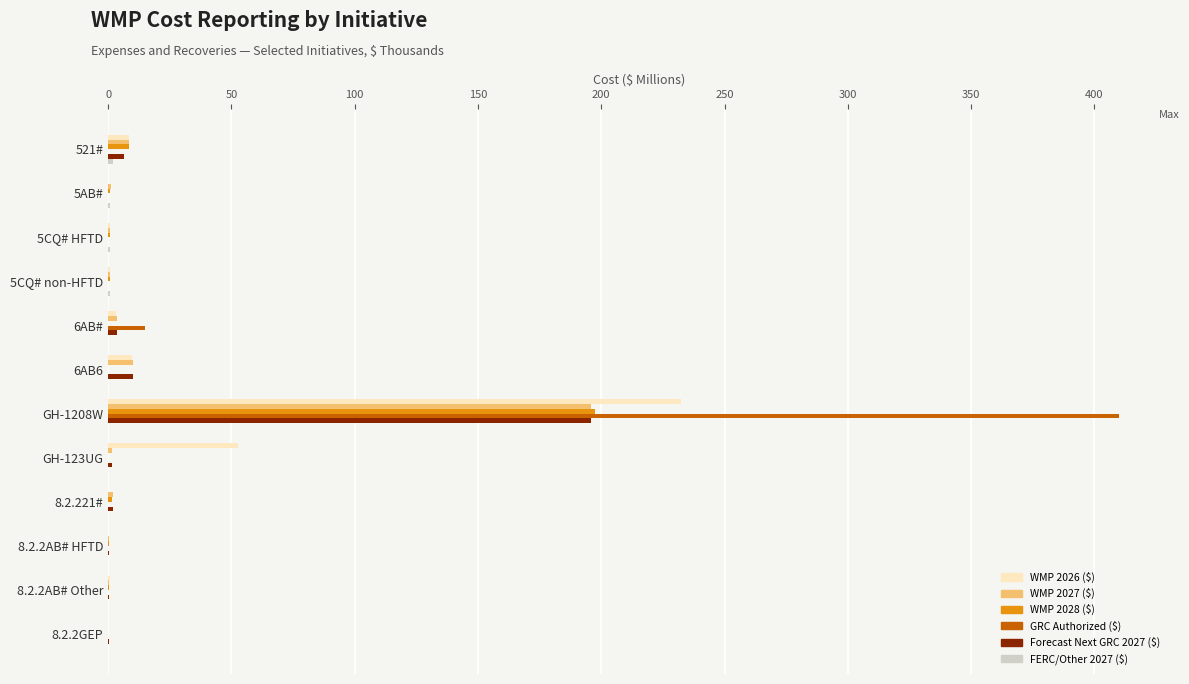

Where is GRC Authorized ($) nearest to the value 205?

6AB#